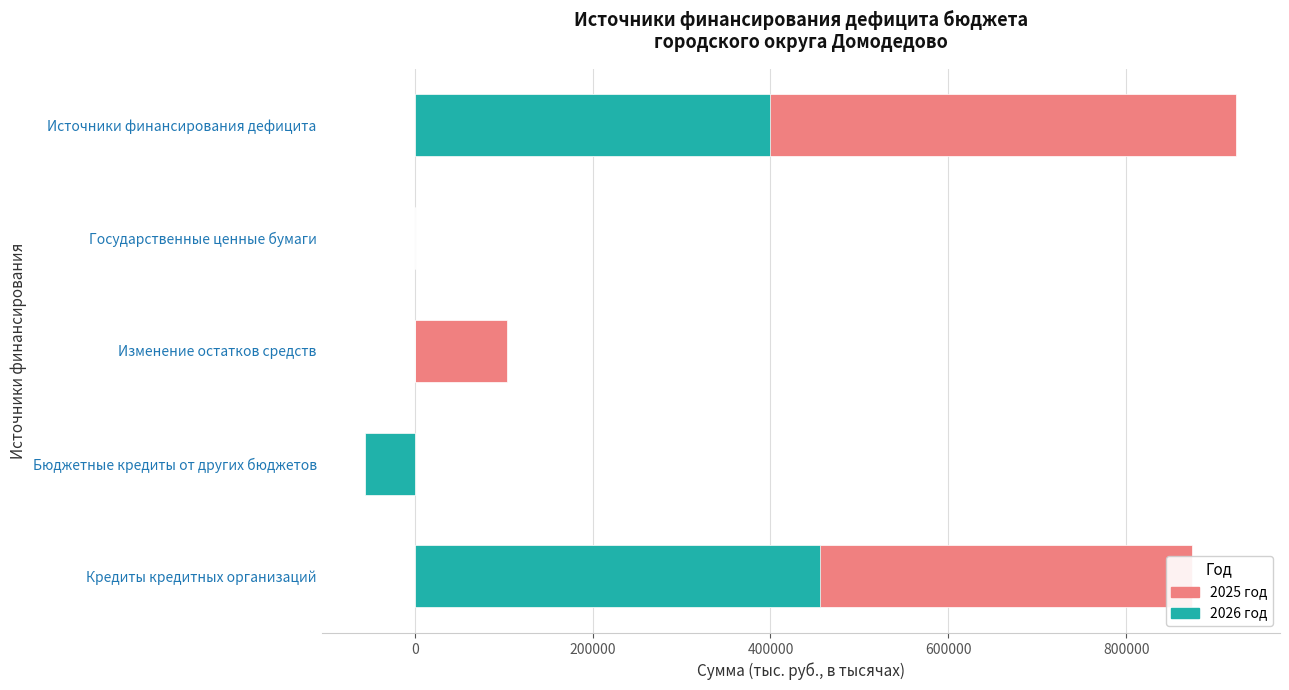

What is the difference between the maximum and minimum values in the 2025 год series?

978003.2